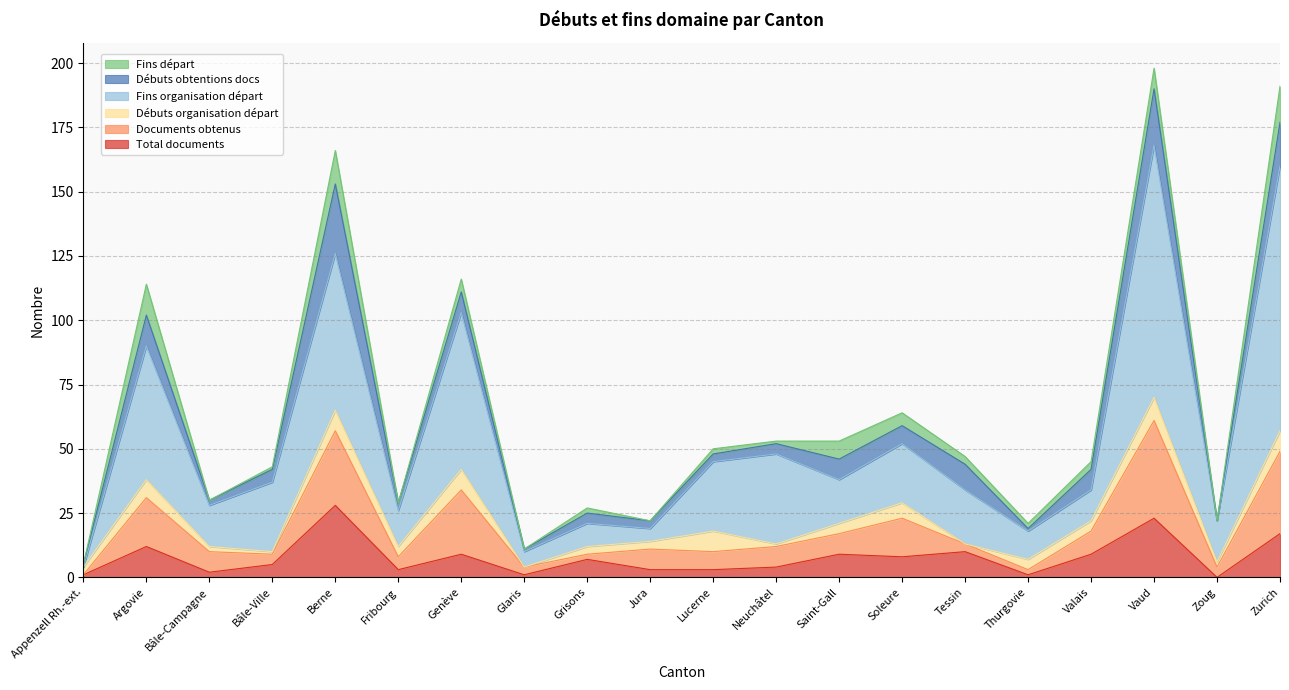

How many positive values does the Débuts organisation départ series have?

18